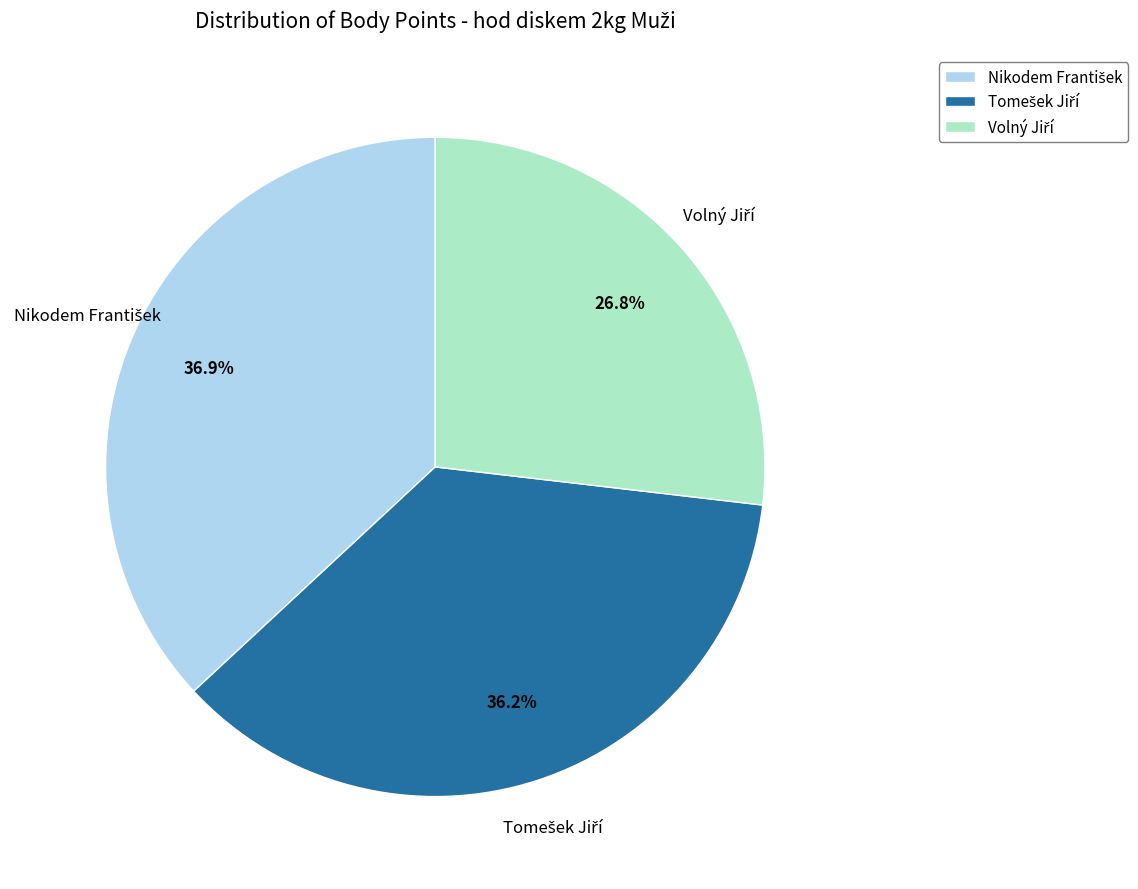

To the nearest percent, what is the difference between the largest and smallest slice percentages?

10%